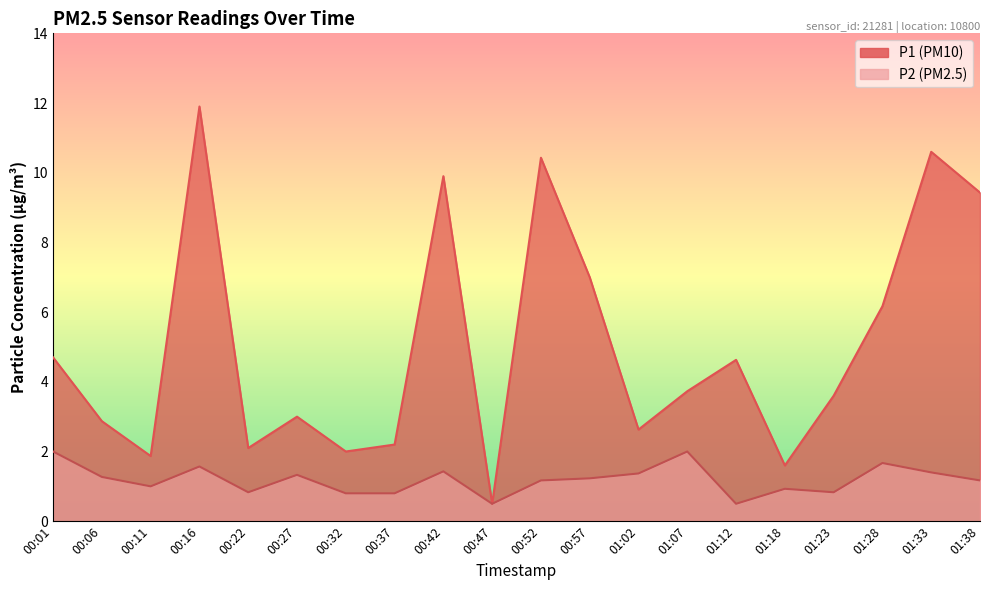

True or false: P2 and P1 intersect in this chart.

False